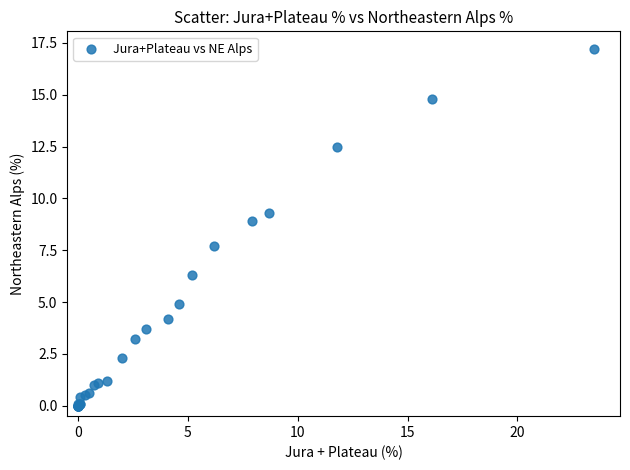

What Y value in the scatter plot is closest to 8?

7.7